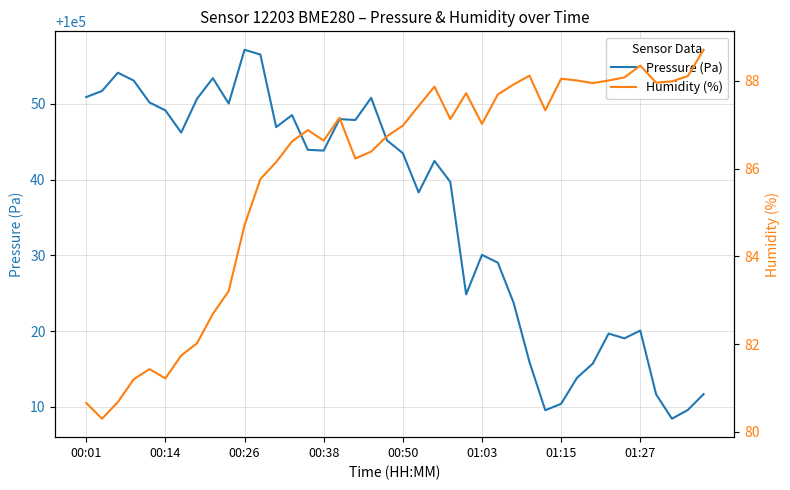

What is the minimum value for Pressure (Pa)?

100008.4